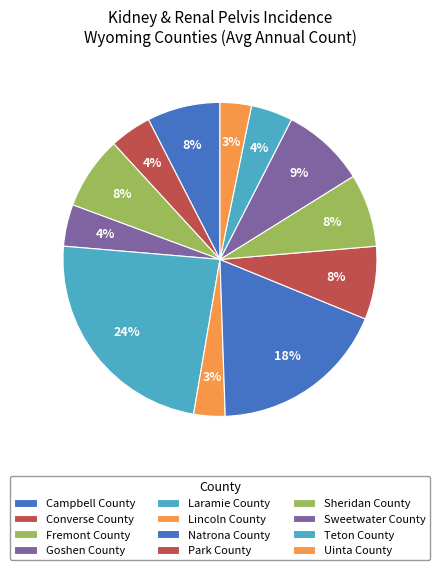

Count the number of slices in the pie.

12